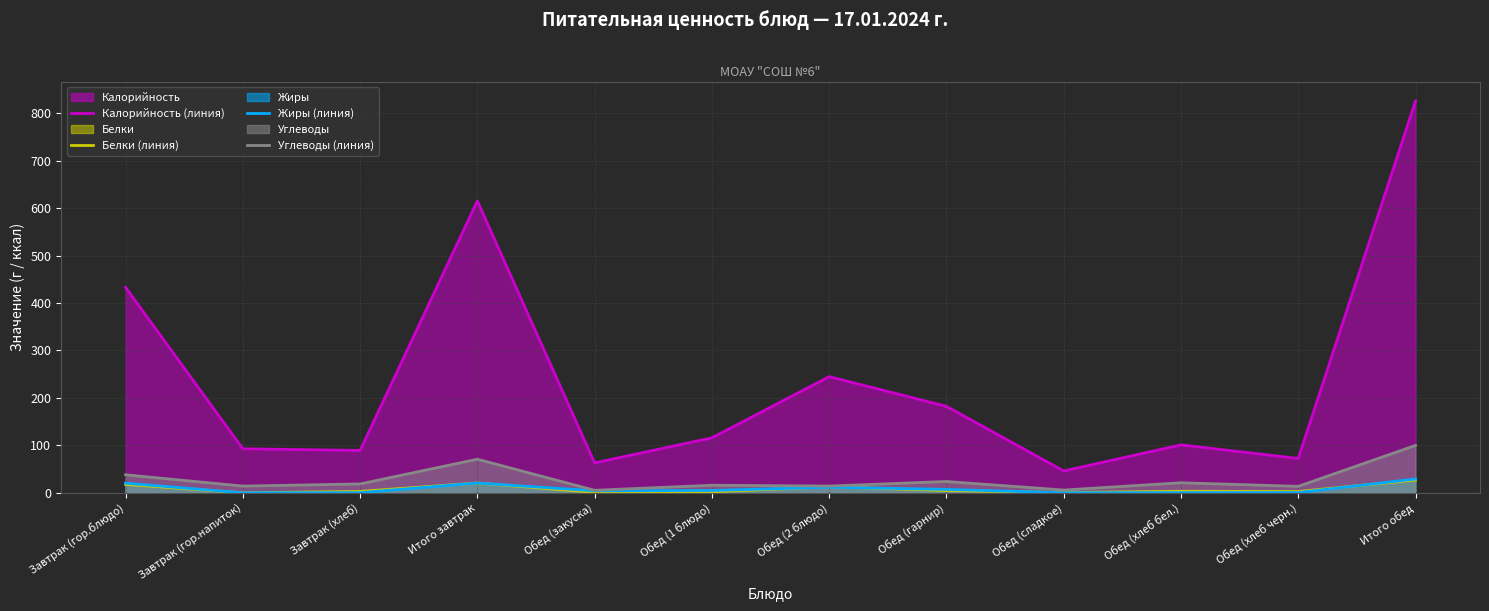

What is the maximum value shown in the chart?

825.6